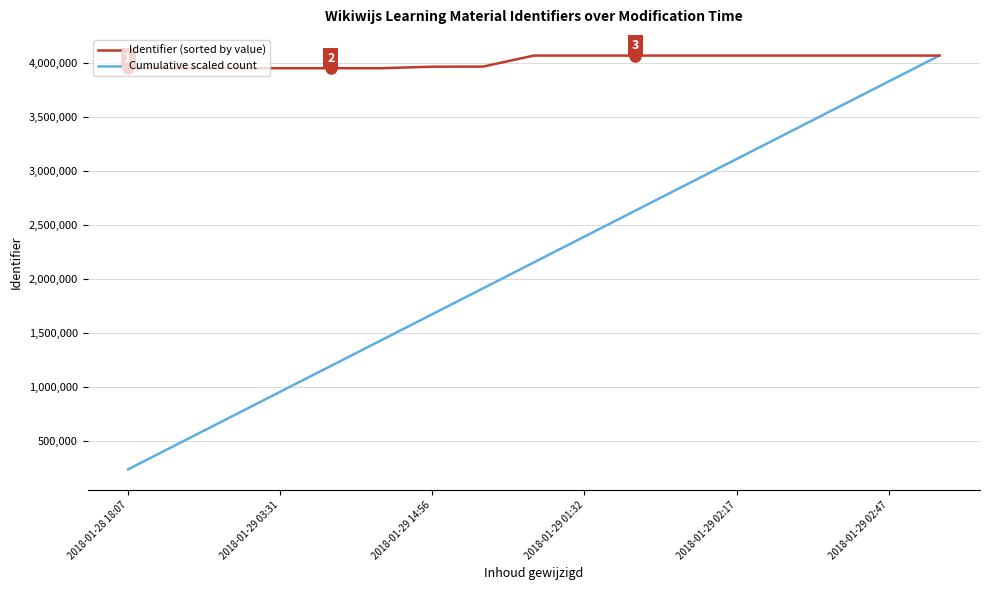

What is the minimum value shown in the chart?

239117.7